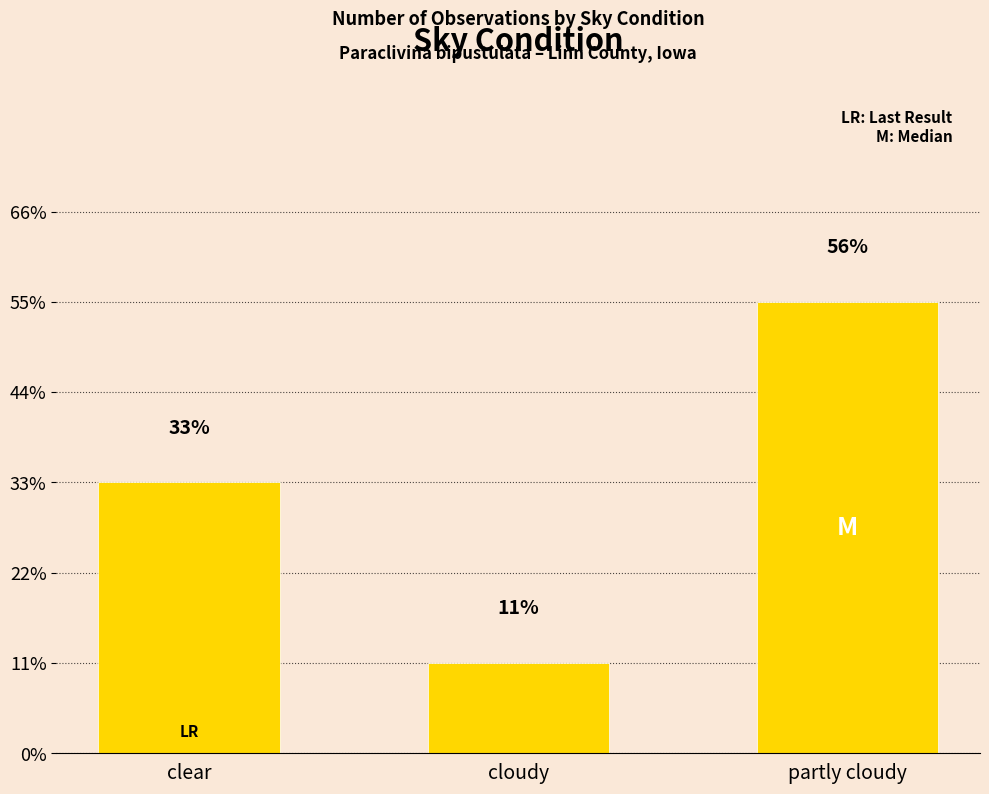

What is the label of the 2nd bar from the right?

cloudy